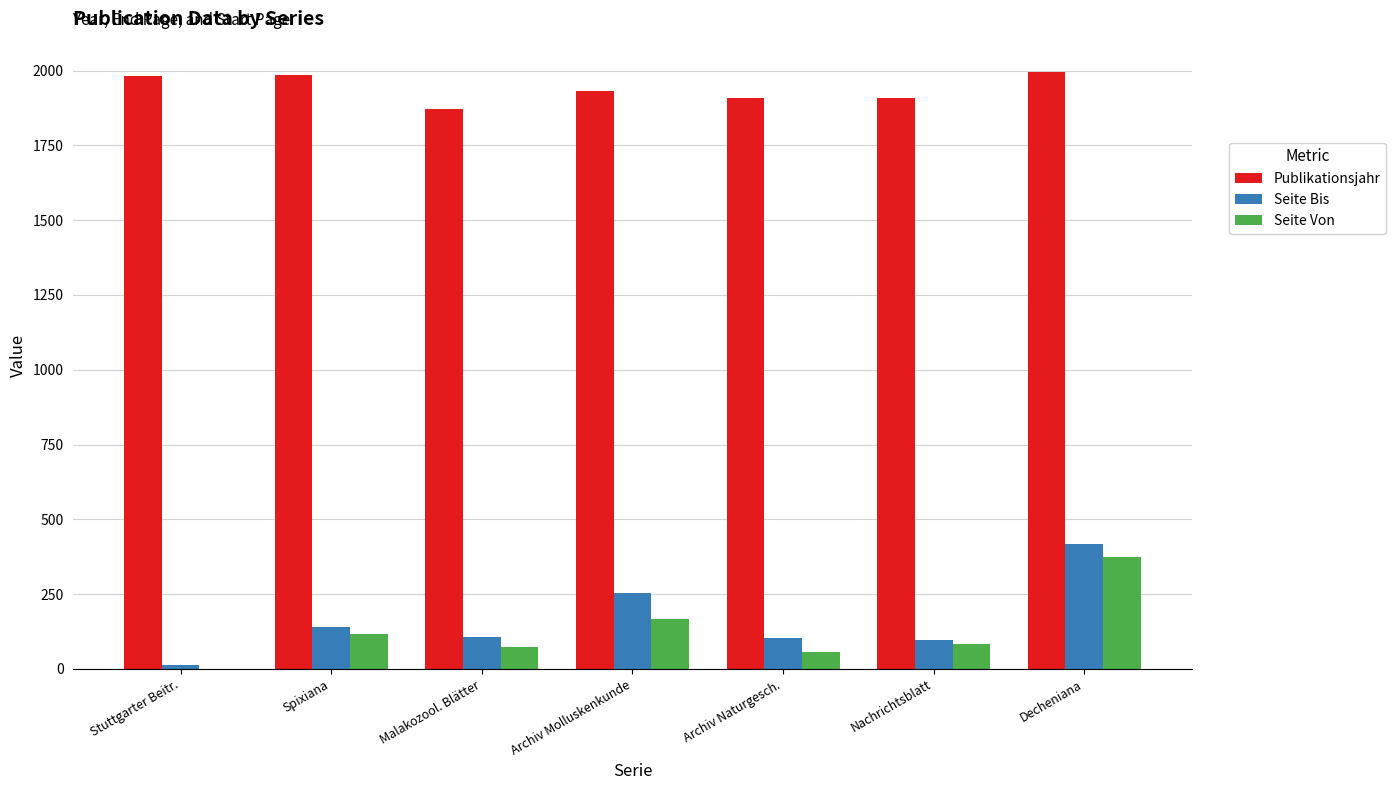

Is it true that Seite Von equals 117 at Spixiana?

True